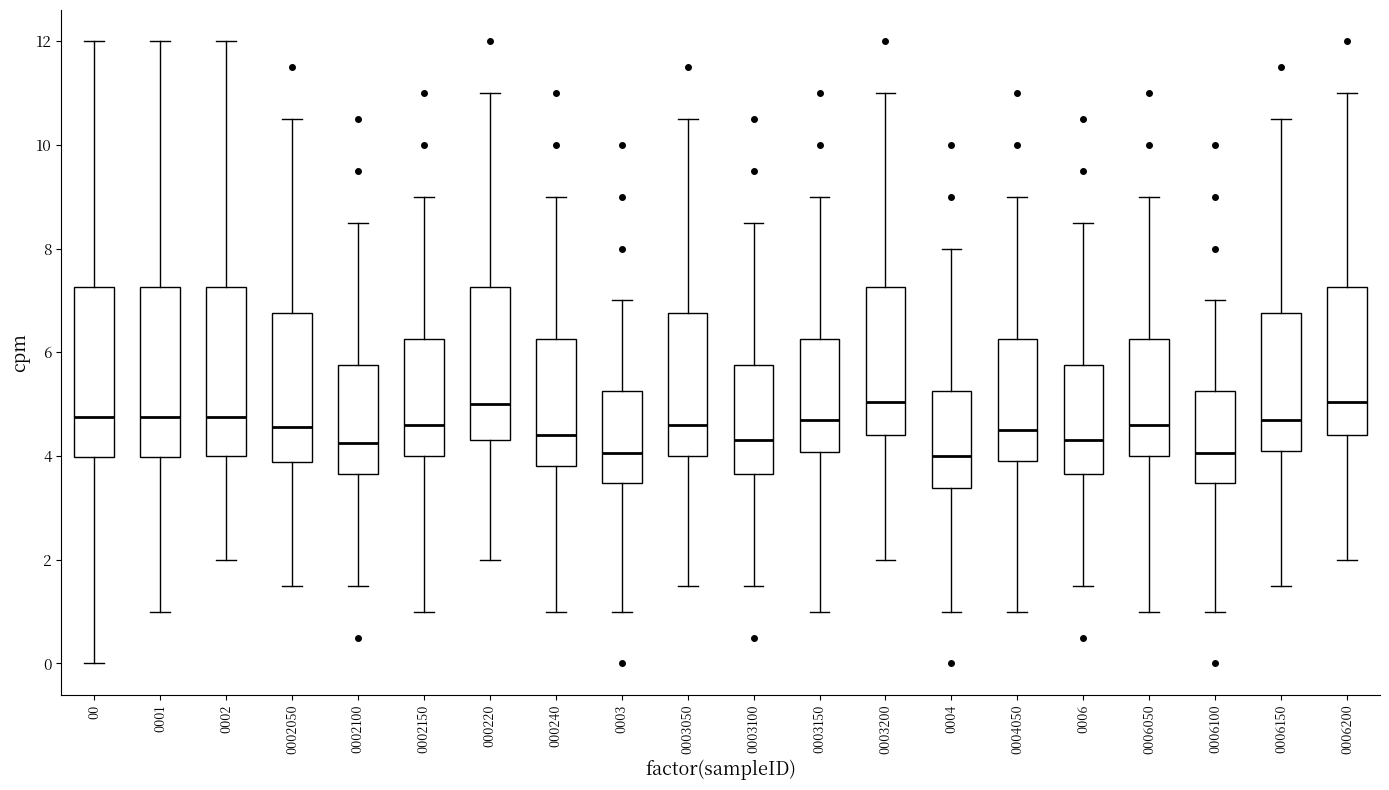

Where does the median line of the box at x = 0006200 sit on the y-axis? The values are not printed on the chart, so give them approximately, as read against the axis.

5.0